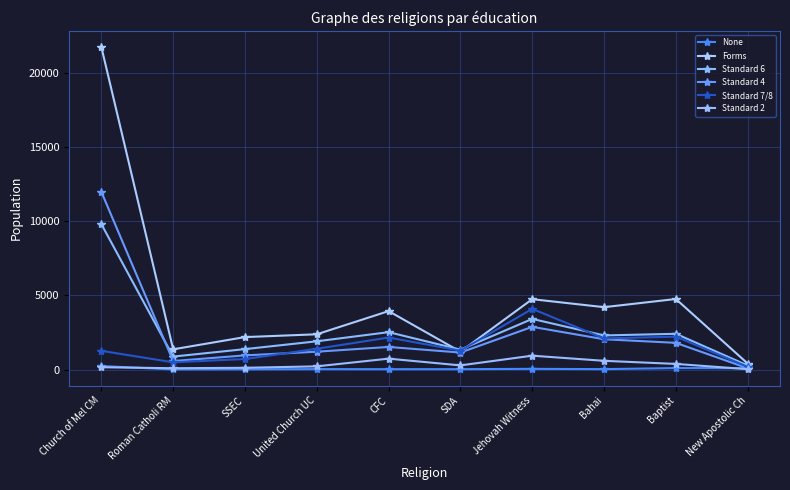

At which label does Standard 6 reach its minimum?

New Apostolic Ch